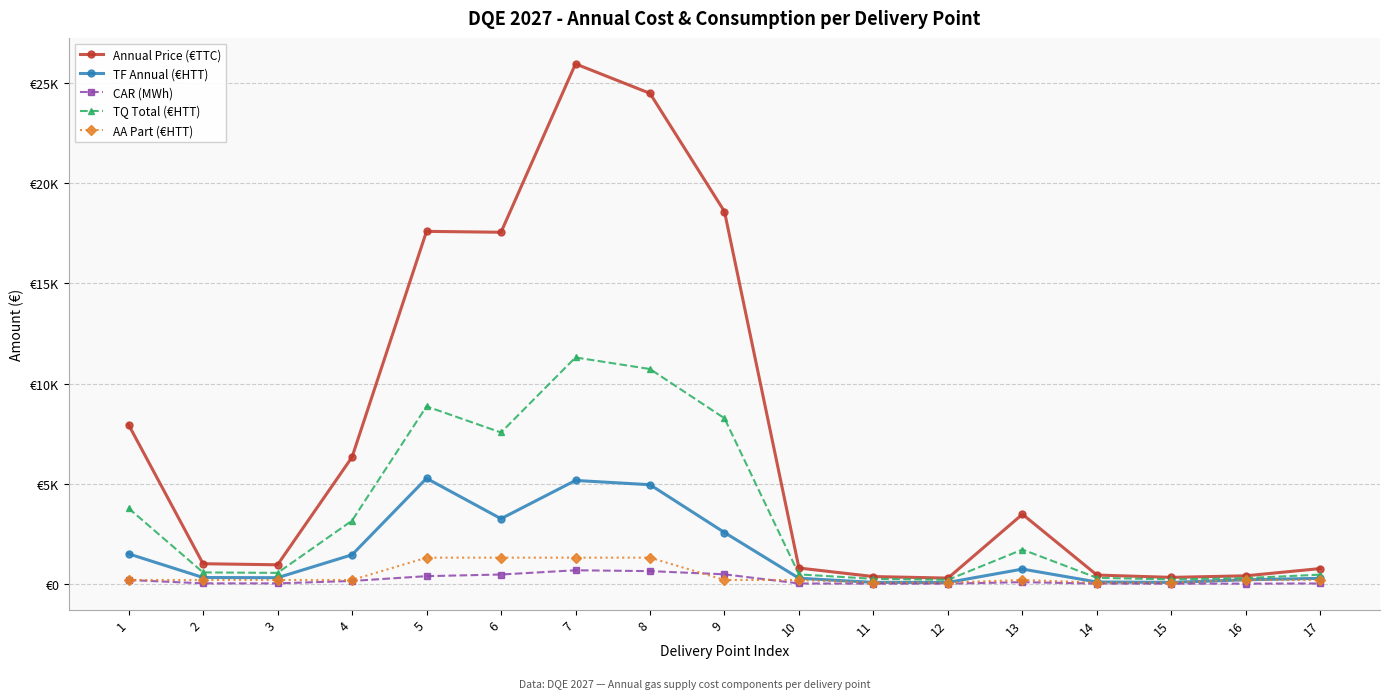

What are all the series names shown in the legend?

Annual Price (€TTC), TF Annual (€HTT), CAR (MWh), TQ Total (€HTT), AA Part (€HTT)